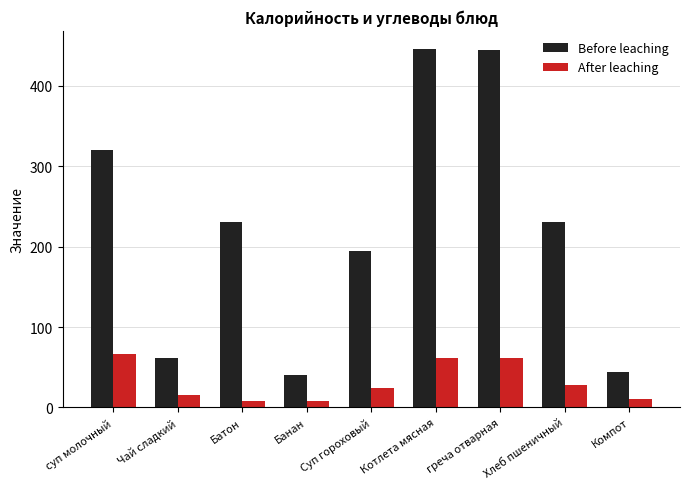

The Before leaching series shows 320.0 at суп молочный. True or false?

True